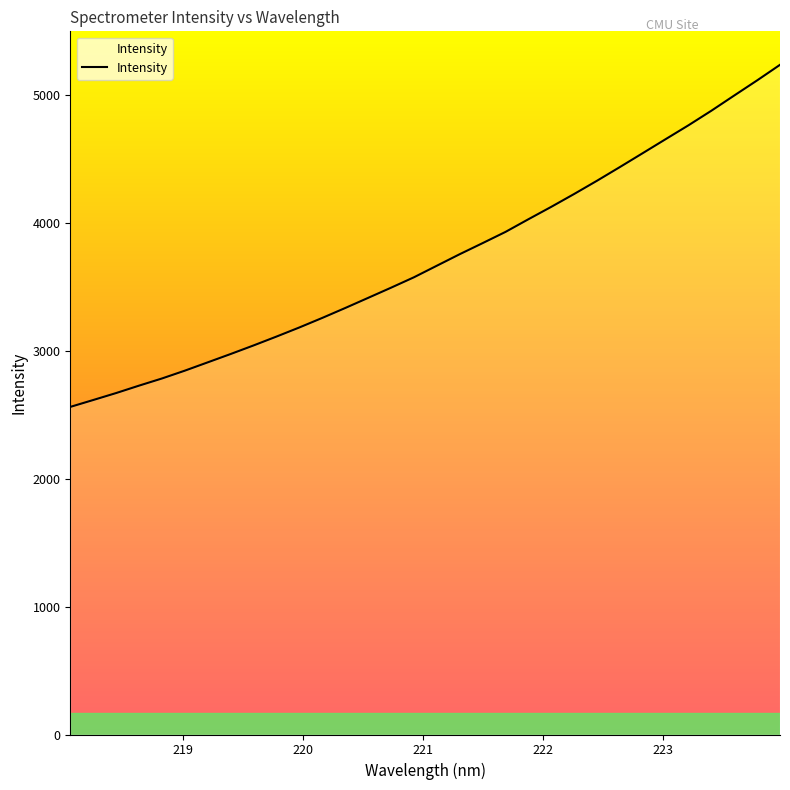

What is the smallest value displayed?

2560.1